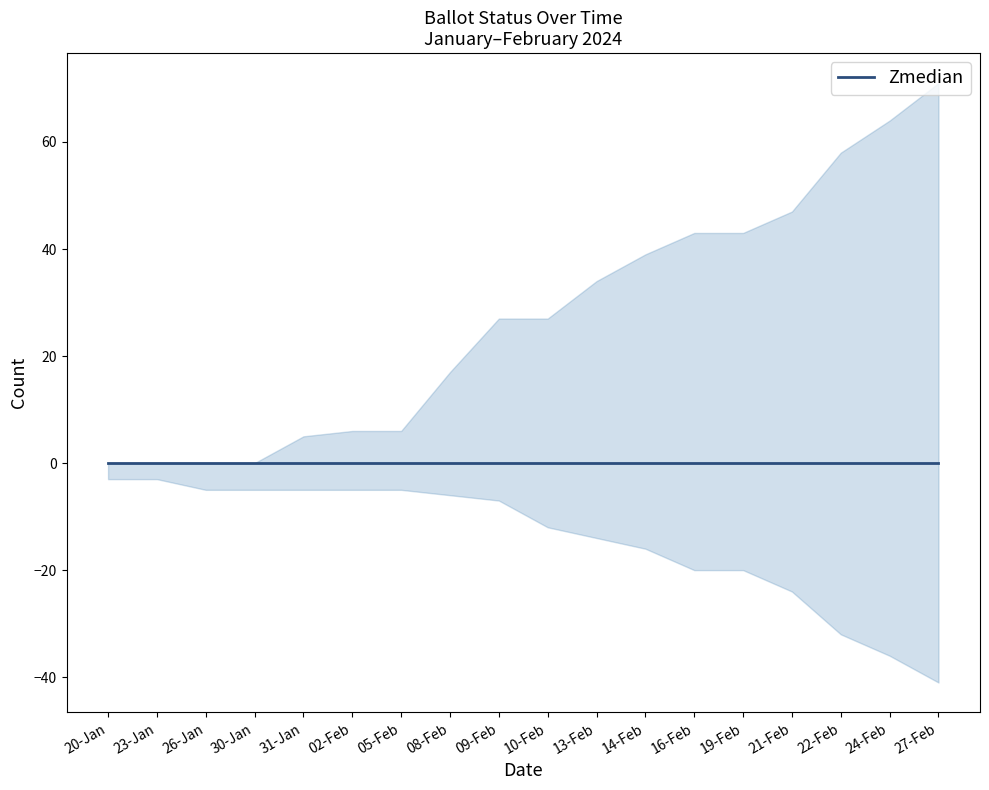

Is it true that ON_MACHINE equals 0 at 23-Jan?

True